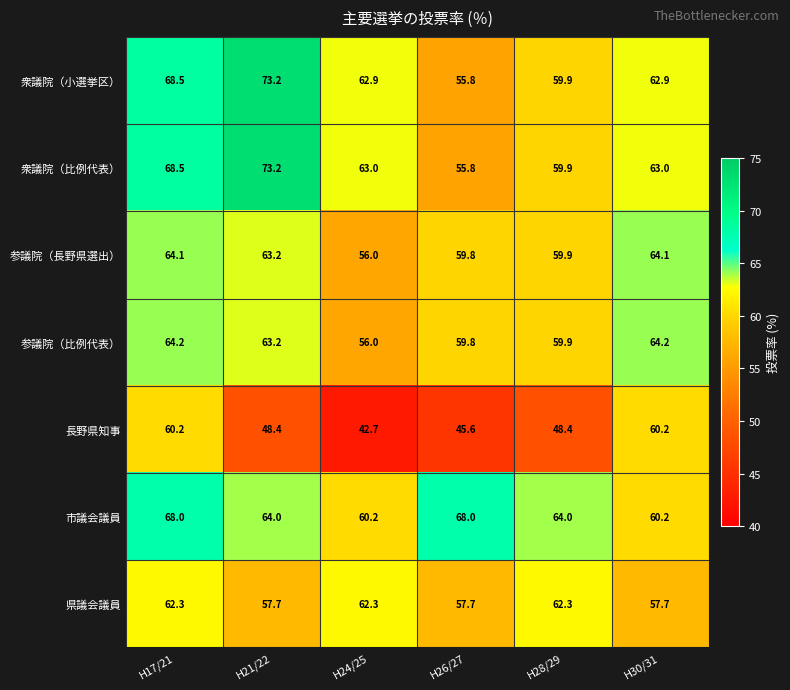

Which series changed the most between H24/25 and H28/29?

長野県知事